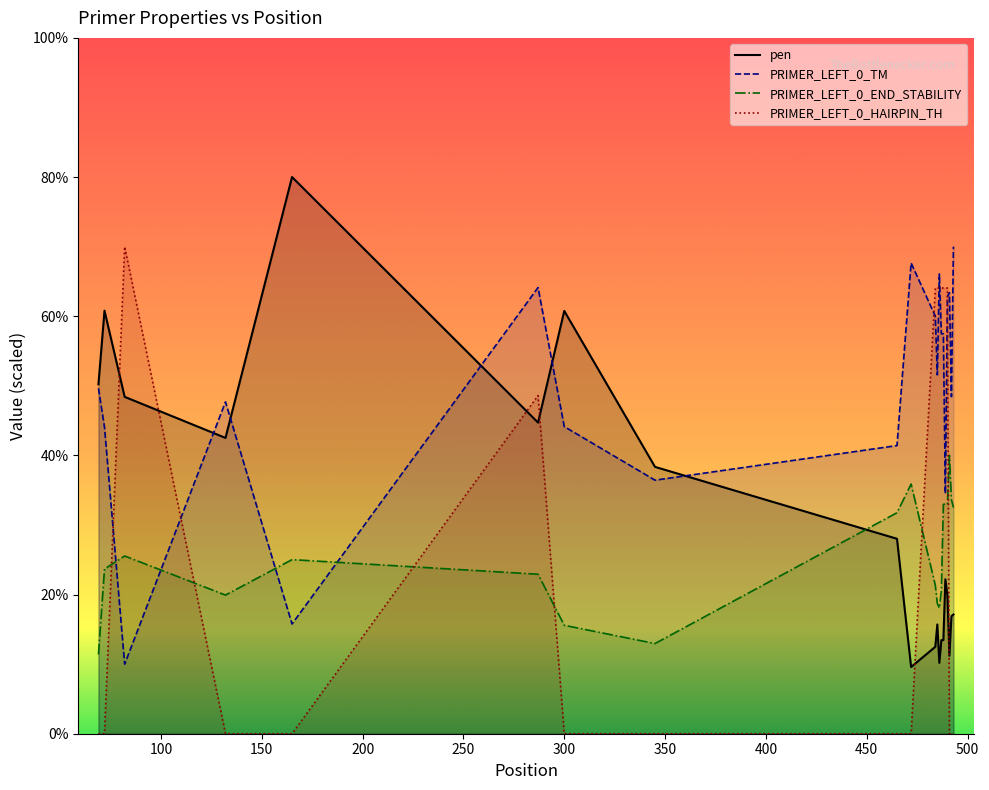

What is the total value across all series at 82?

154.0